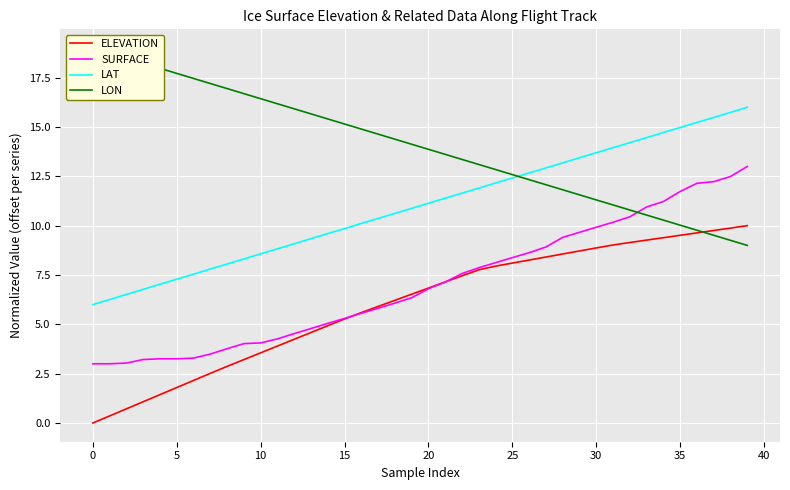

True or false: LAT has more than 2 interior local peaks.

False